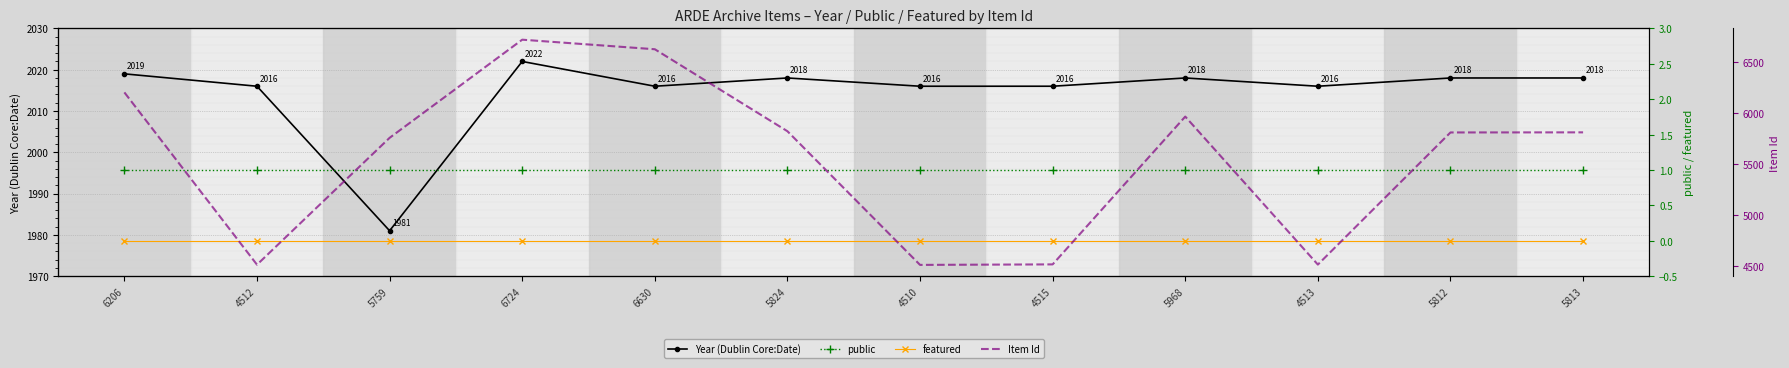

Which series has the largest total across all categories?

Item Id